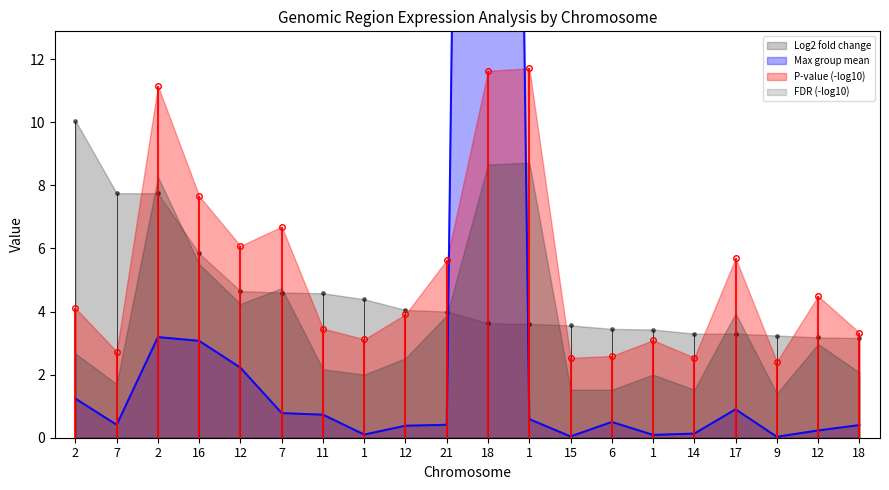

Which has a higher value, 11 or 12?

11